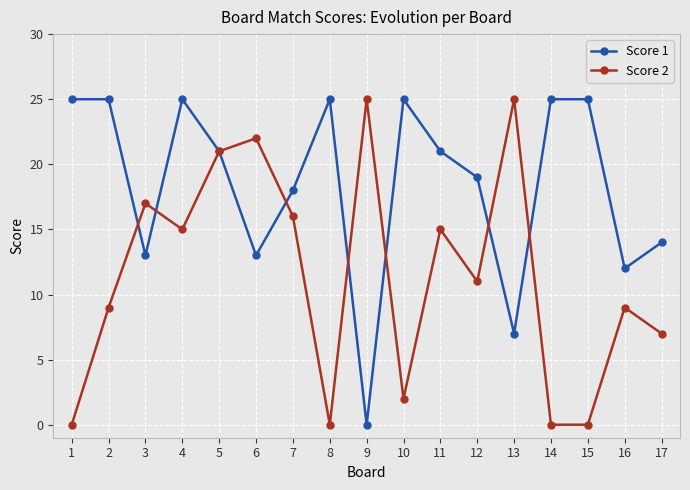

What is the sum of the Score 1 values at 4 and 9?

25